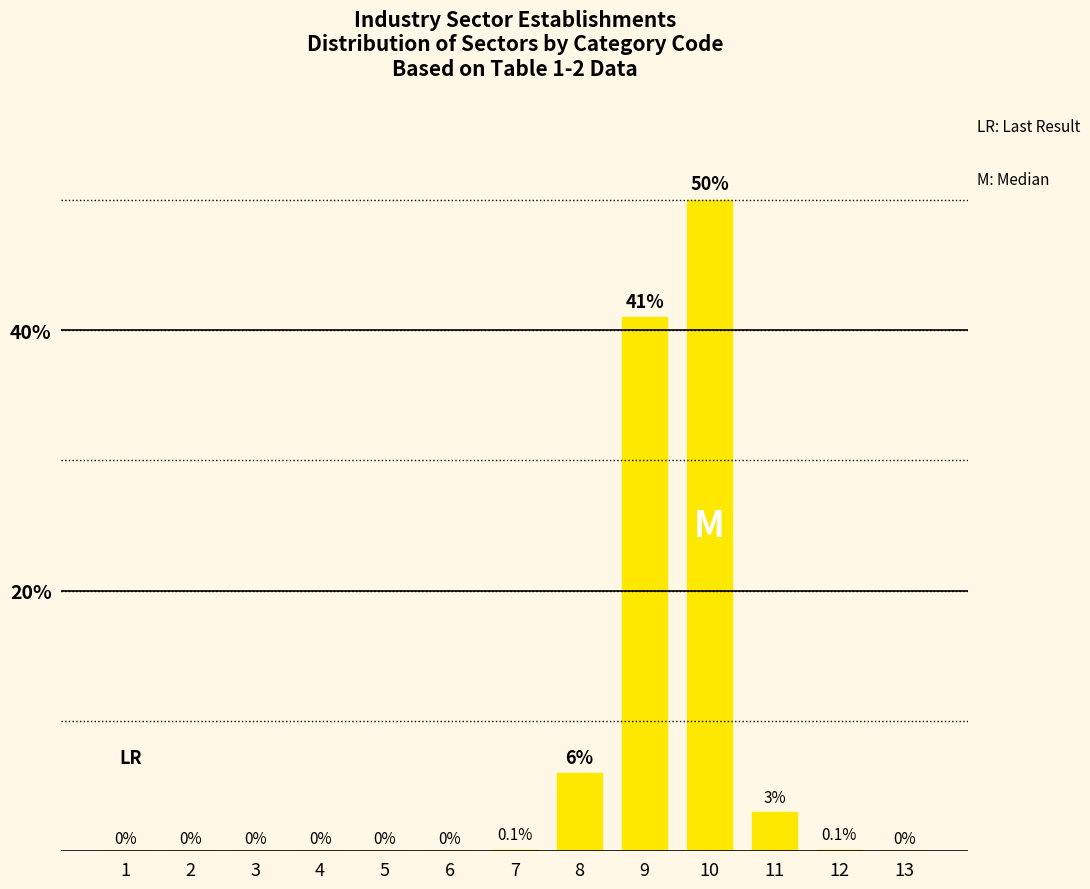

Reading left to right, list all the values displayed in this chart.

1=0.0	2=0.0	3=0.0	4=0.0	5=0.0	6=0.0	7=0.1	8=6.0	9=41.0	10=50.0	11=3.0	12=0.1	13=0.0